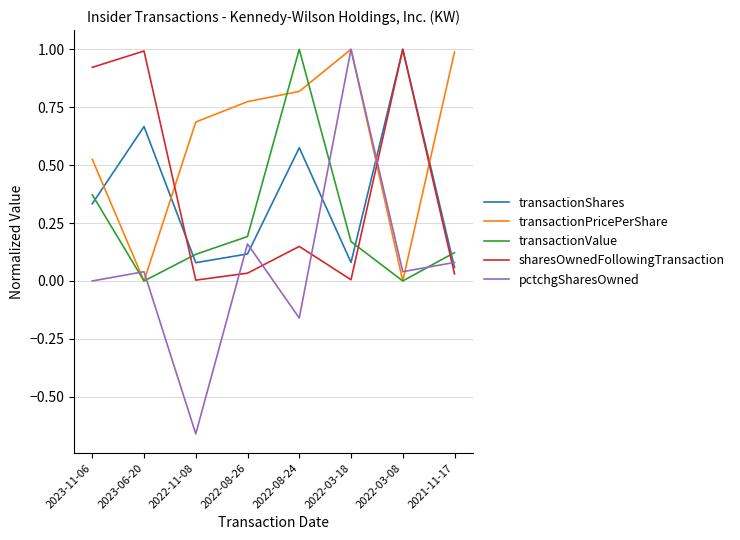

How many lines are shown in the chart?

5